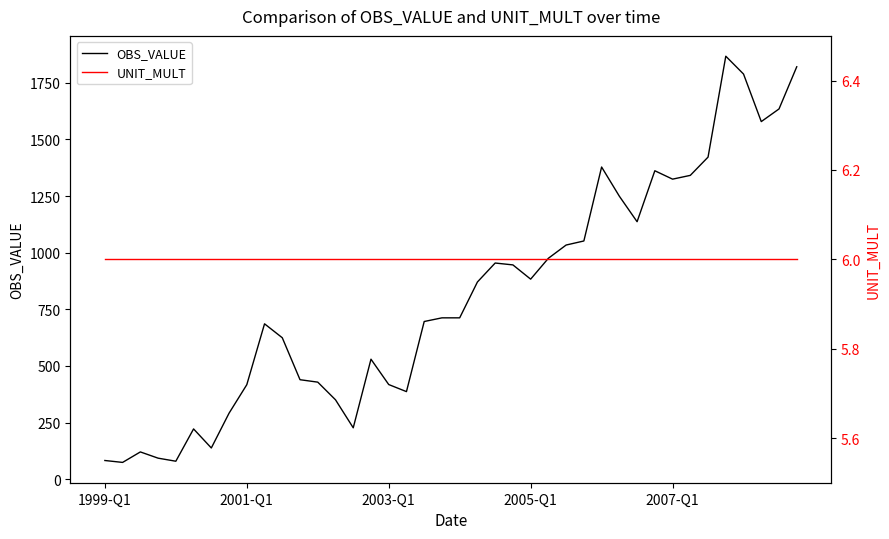

What is the sum of all OBS_VALUE values?

32353.1